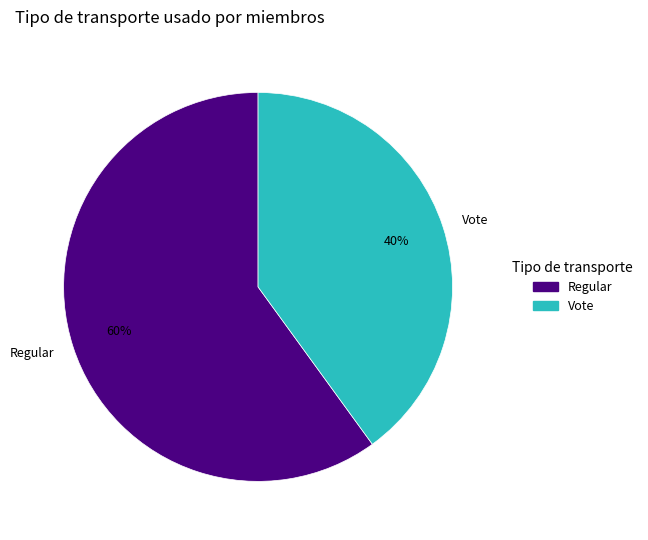

True or false: Vote accounts for 29% of the total.

False